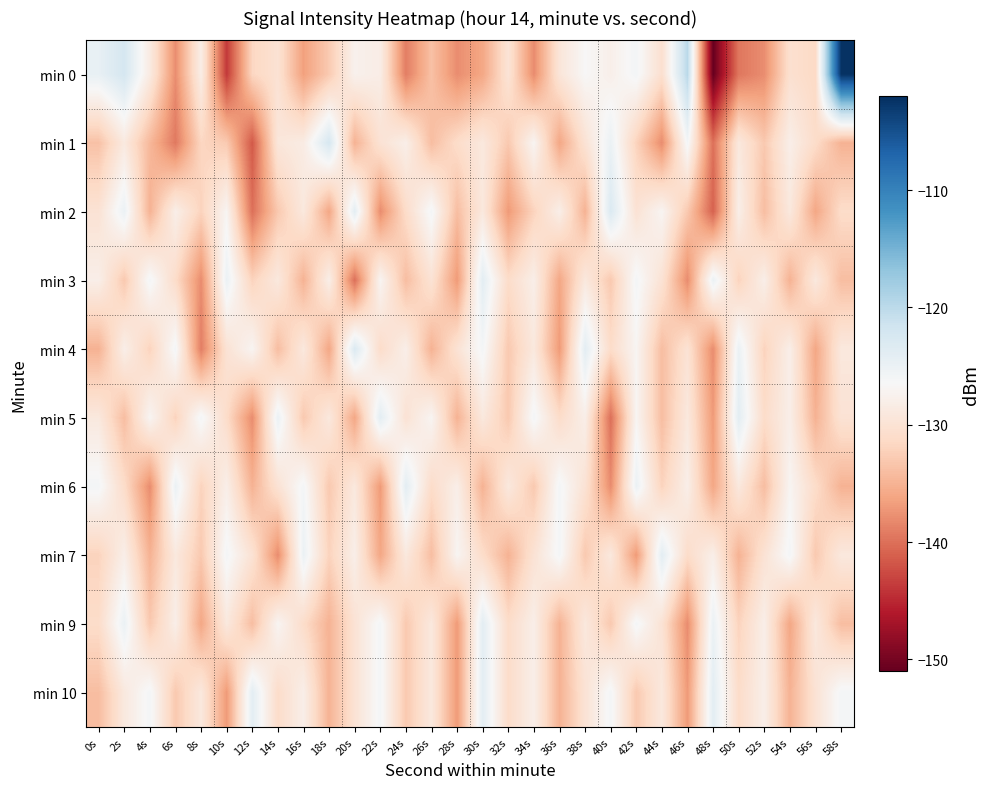

Reading left to right, what are all the values shown in this chart?

min 0: 0s=-124.6	2s=-122.3	4s=-128.7	6s=-137.9	8s=-128.2	10s=-143.7	12s=-131.7	14s=-130.1	16s=-136.5	18s=-132.9	20s=-127.6	22s=-128.3	24s=-139.0	26s=-133.7	28s=-137.9	30s=-136.0	32s=-129.8	34s=-138.0	36s=-129.5	38s=-126.6	40s=-127.9	42s=-125.9	44s=-130.5	46s=-119.8	48s=-150.9	50s=-139.6	52s=-137.9	54s=-130.4	56s=-131.4	58s=-102.3
min 1: 0s=-133.6	2s=-128.9	4s=-134.5	6s=-139.4	8s=-131.7	10s=-132.9	12s=-141.6	14s=-129.3	16s=-128.5	18s=-122.4	20s=-135.0	22s=-130.0	24s=-128.0	26s=-134.0	28s=-131.0	30s=-129.0	32s=-133.0	34s=-127.0	36s=-136.0	38s=-130.0	40s=-125.0	42s=-132.0	44s=-138.0	46s=-126.0	48s=-140.0	50s=-129.0	52s=-133.0	54s=-128.0	56s=-131.0	58s=-135.0
min 2: 0s=-130.0	2s=-125.0	4s=-135.0	6s=-128.0	8s=-132.0	10s=-127.0	12s=-140.0	14s=-133.0	16s=-129.0	18s=-136.0	20s=-124.0	22s=-138.0	24s=-131.0	26s=-126.0	28s=-134.0	30s=-129.0	32s=-137.0	34s=-132.0	36s=-128.0	38s=-135.0	40s=-123.0	42s=-130.0	44s=-127.0	46s=-133.0	48s=-141.0	50s=-128.0	52s=-134.0	54s=-129.0	56s=-136.0	58s=-131.0
min 3: 0s=-128.0	2s=-133.0	4s=-126.0	6s=-131.0	8s=-138.0	10s=-125.0	12s=-132.0	14s=-129.0	16s=-135.0	18s=-128.0	20s=-140.0	22s=-127.0	24s=-134.0	26s=-130.0	28s=-137.0	30s=-124.0	32s=-131.0	34s=-128.0	36s=-136.0	38s=-129.0	40s=-133.0	42s=-126.0	44s=-130.0	46s=-138.0	48s=-125.0	50s=-132.0	52s=-128.0	54s=-135.0	56s=-129.0	58s=-134.0
min 4: 0s=-135.0	2s=-128.0	4s=-132.0	6s=-126.0	8s=-139.0	10s=-130.0	12s=-127.0	14s=-134.0	16s=-129.0	18s=-136.0	20s=-123.0	22s=-131.0	24s=-128.0	26s=-135.0	28s=-130.0	30s=-126.0	32s=-133.0	34s=-129.0	36s=-137.0	38s=-124.0	40s=-131.0	42s=-127.0	44s=-134.0	46s=-130.0	48s=-138.0	50s=-125.0	52s=-132.0	54s=-128.0	56s=-136.0	58s=-129.0
min 5: 0s=-129.0	2s=-134.0	4s=-127.0	6s=-132.0	8s=-126.0	10s=-131.0	12s=-138.0	14s=-125.0	16s=-133.0	18s=-129.0	20s=-136.0	22s=-124.0	24s=-130.0	26s=-127.0	28s=-135.0	30s=-129.0	32s=-133.0	34s=-126.0	36s=-131.0	38s=-128.0	40s=-140.0	42s=-127.0	44s=-134.0	46s=-129.0	48s=-137.0	50s=-124.0	52s=-131.0	54s=-128.0	56s=-135.0	58s=-130.0
min 6: 0s=-126.0	2s=-131.0	4s=-138.0	6s=-125.0	8s=-132.0	10s=-128.0	12s=-135.0	14s=-130.0	16s=-126.0	18s=-133.0	20s=-129.0	22s=-137.0	24s=-124.0	26s=-131.0	28s=-128.0	30s=-135.0	32s=-129.0	34s=-133.0	36s=-126.0	38s=-130.0	40s=-138.0	42s=-125.0	44s=-132.0	46s=-128.0	48s=-136.0	50s=-129.0	52s=-134.0	54s=-127.0	56s=-131.0	58s=-135.0
min 7: 0s=-132.0	2s=-128.0	4s=-135.0	6s=-129.0	8s=-133.0	10s=-126.0	12s=-130.0	14s=-138.0	16s=-125.0	18s=-132.0	20s=-128.0	22s=-136.0	24s=-129.0	26s=-134.0	28s=-127.0	30s=-131.0	32s=-135.0	34s=-130.0	36s=-126.0	38s=-133.0	40s=-129.0	42s=-137.0	44s=-124.0	46s=-131.0	48s=-128.0	50s=-135.0	52s=-130.0	54s=-126.0	56s=-133.0	58s=-129.0
min 9: 0s=-131.0	2s=-125.0	4s=-133.0	6s=-128.0	8s=-136.0	10s=-129.0	12s=-134.0	14s=-127.0	16s=-131.0	18s=-135.0	20s=-130.0	22s=-126.0	24s=-133.0	26s=-129.0	28s=-137.0	30s=-124.0	32s=-131.0	34s=-128.0	36s=-135.0	38s=-129.0	40s=-133.0	42s=-126.0	44s=-130.0	46s=-138.0	48s=-125.0	50s=-132.0	52s=-128.0	54s=-136.0	56s=-129.0	58s=-134.0
min 10: 0s=-134.0	2s=-129.0	4s=-126.0	6s=-133.0	8s=-129.0	10s=-137.0	12s=-124.0	14s=-131.0	16s=-128.0	18s=-135.0	20s=-130.0	22s=-126.0	24s=-133.0	26s=-129.0	28s=-137.0	30s=-124.0	32s=-131.0	34s=-128.0	36s=-135.0	38s=-130.0	40s=-126.0	42s=-133.0	44s=-129.0	46s=-137.0	48s=-124.0	50s=-131.0	52s=-128.0	54s=-135.0	56s=-130.0	58s=-126.0